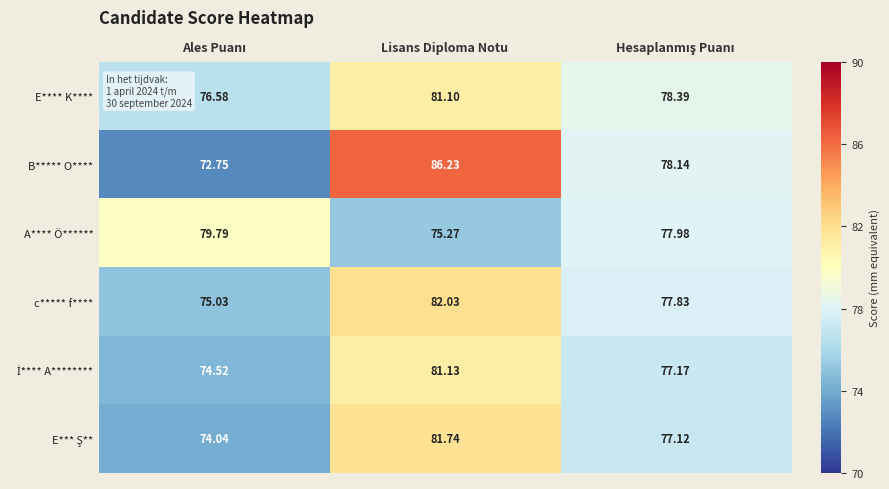

How many data points in A**** Ö****** are above 77?

2